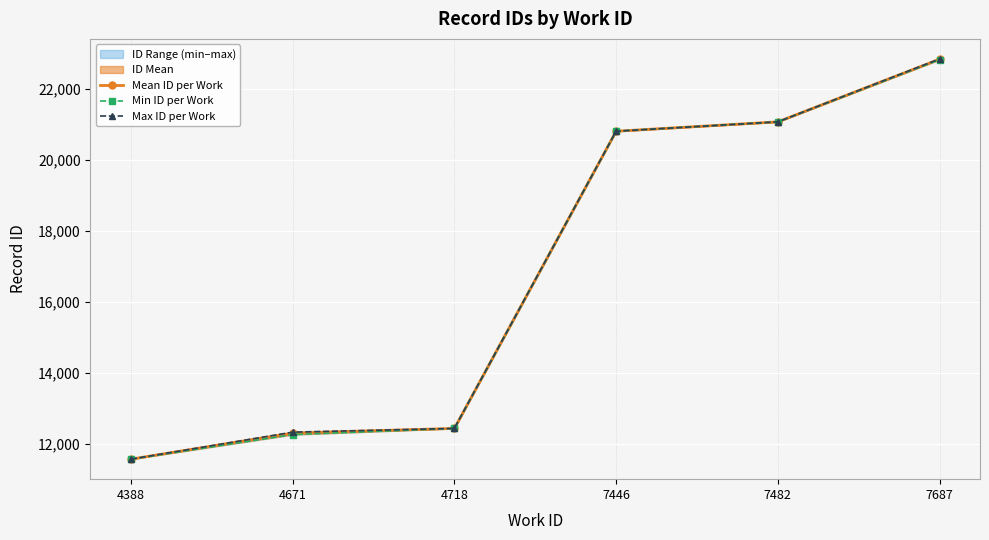

What is the difference between the maximum and minimum values in the Min ID per Work series?

11242